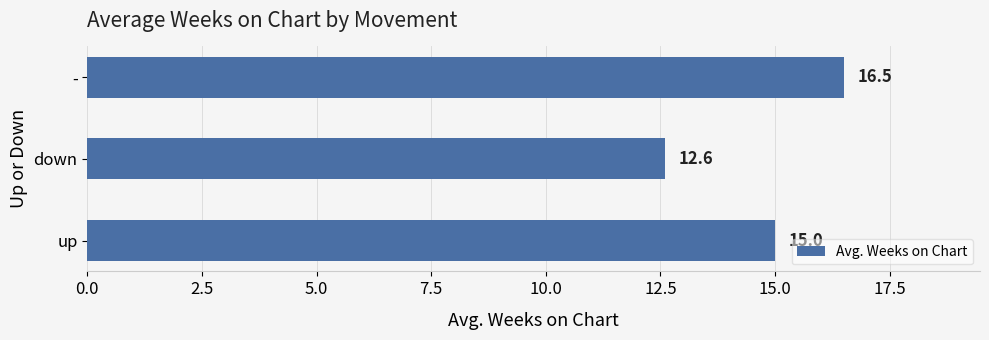

Rank the categories by value from highest to lowest.

-, up, down